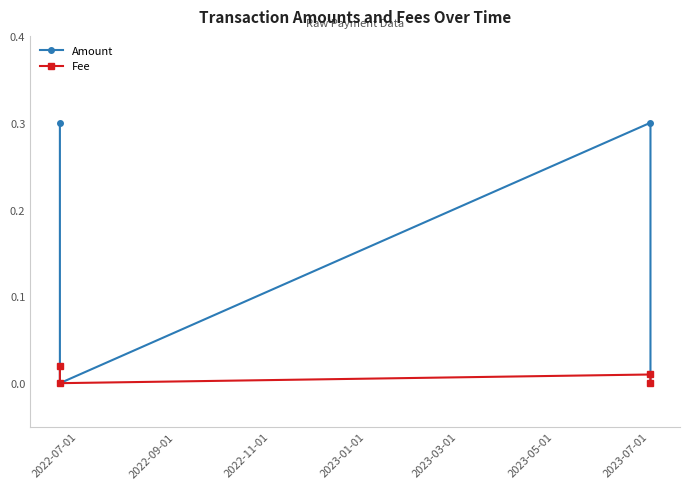

Which series has the largest total across all categories?

Amount